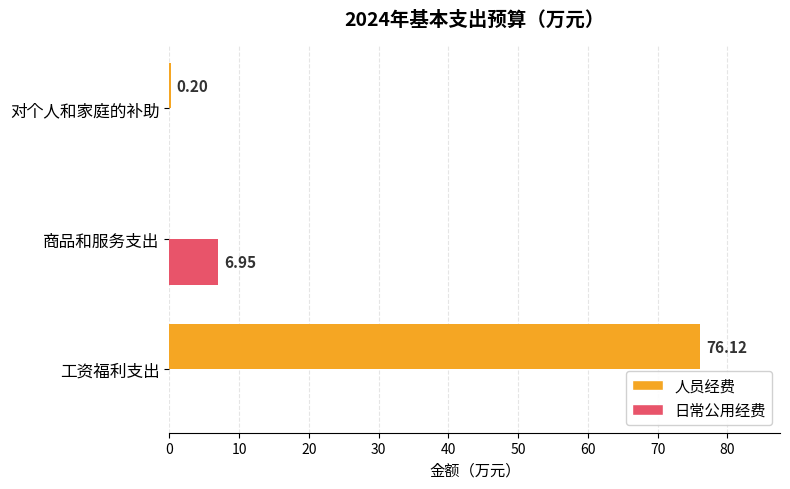

Which series has the largest total across all categories?

人员经费